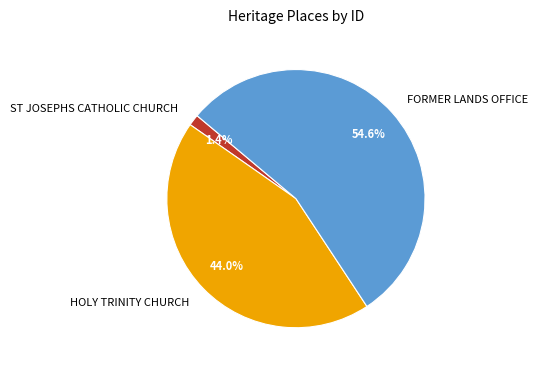

Approximately how many times larger is the value at HOLY TRINITY CHURCH compared to FORMER LANDS OFFICE?

0.8